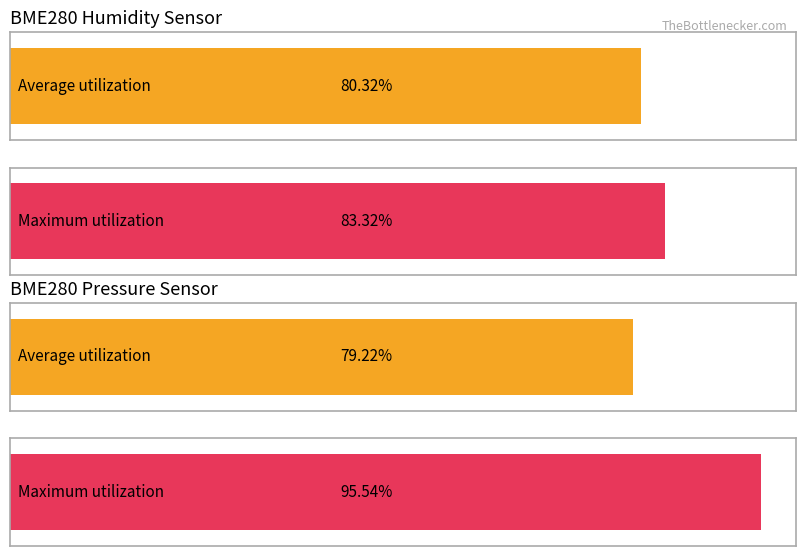

What position from the right is 3?

7